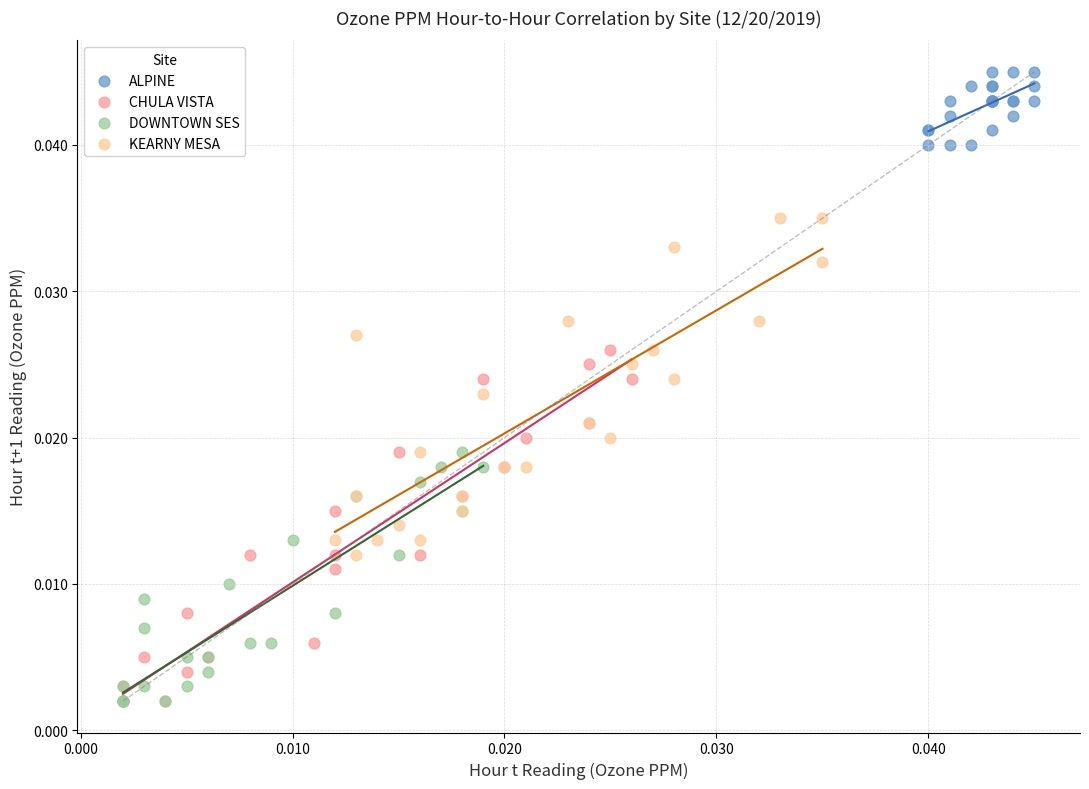

Which series reaches the maximum Y coordinate?

ALPINE